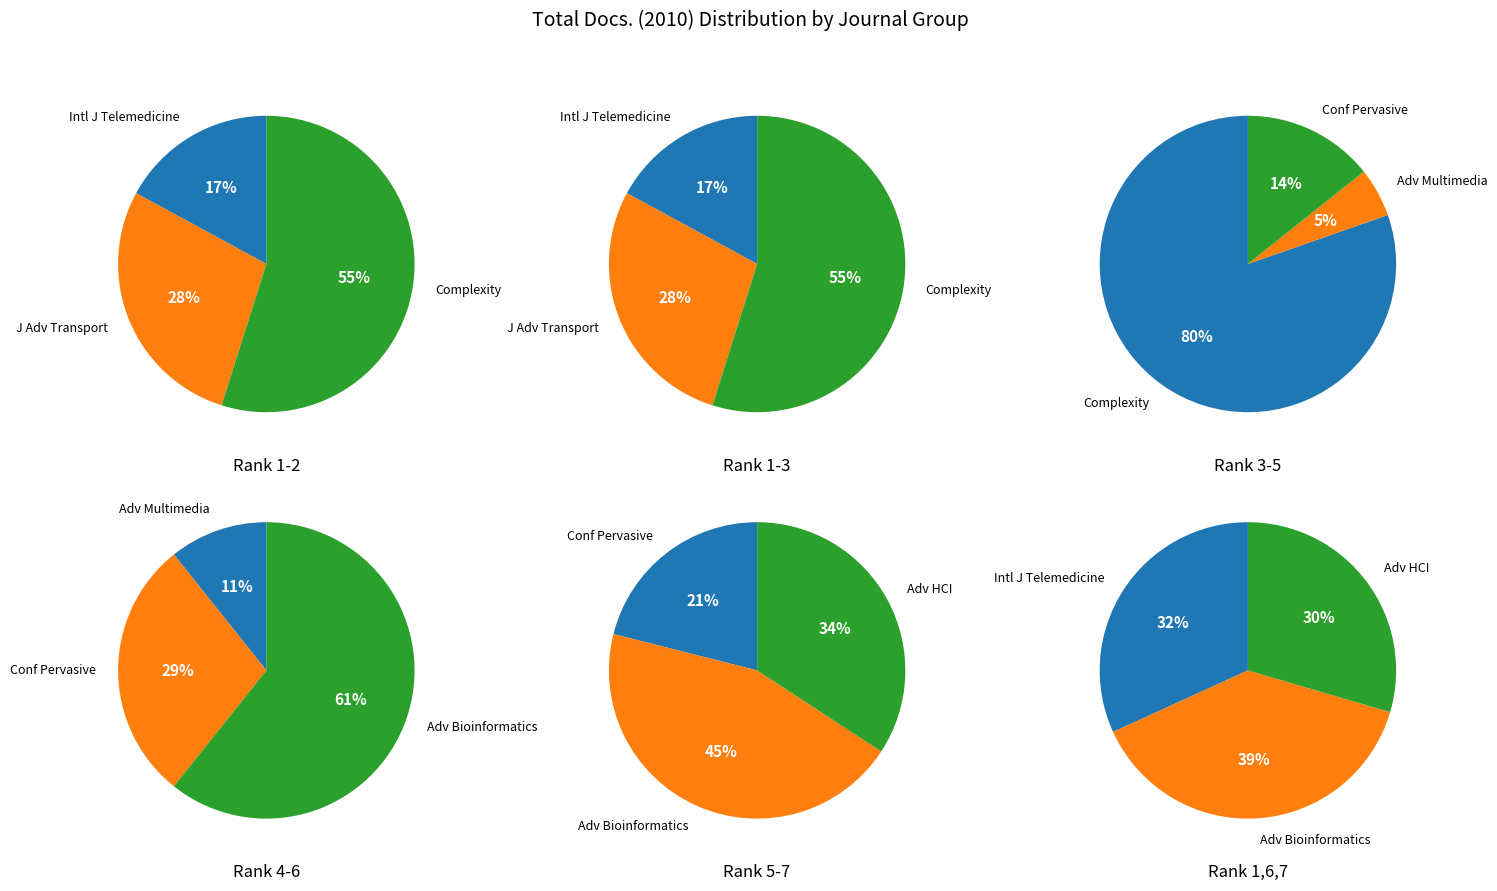

Which category has the biggest portion of the pie?

Complexity